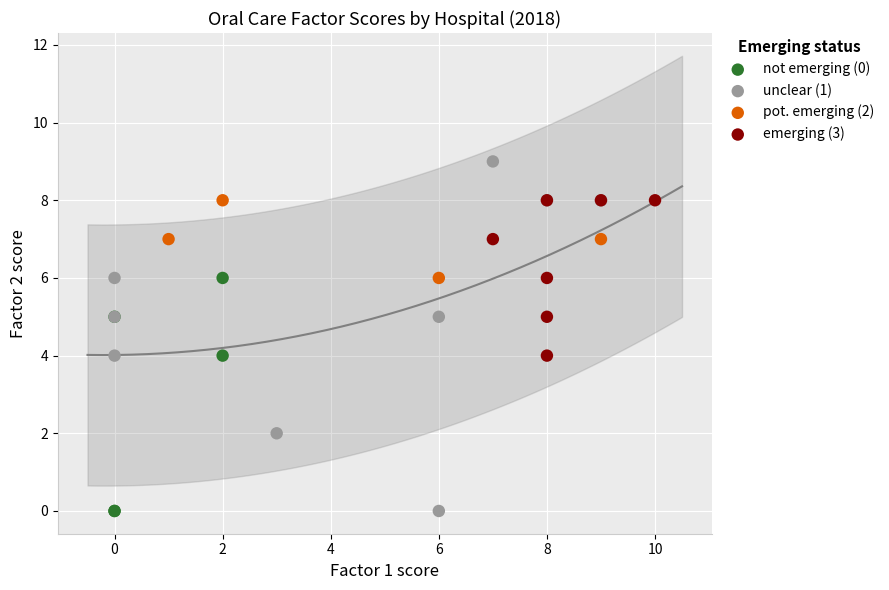

Which series reaches the maximum Y coordinate?

unclear (1)